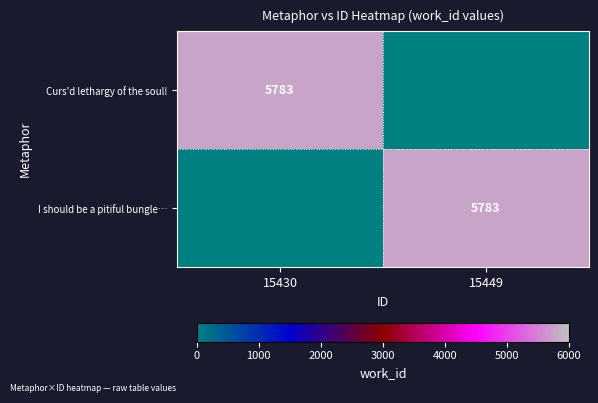

True or false: I should be a pitiful bungle… has a value of 1735 at 15449.

False